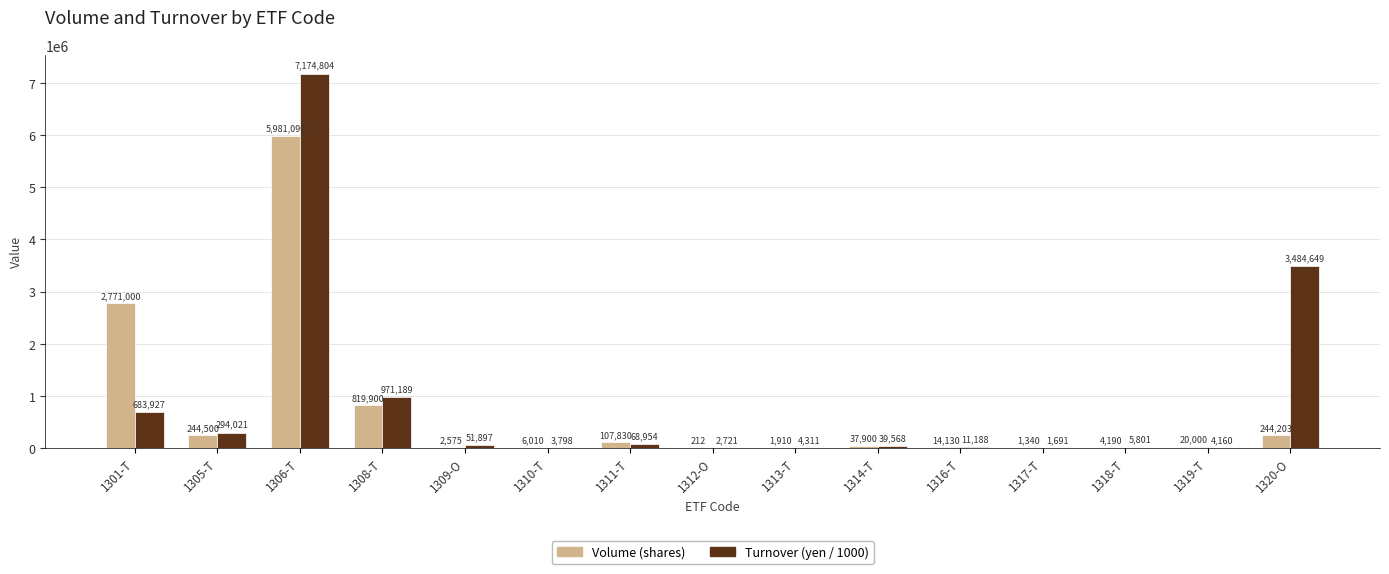

The Volume (shares) series shows 2575.0 at 1309-O. True or false?

True